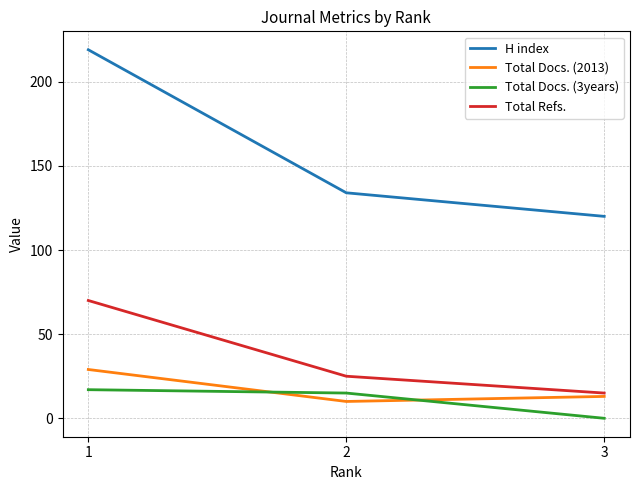

Between 1 and 3, which series saw the biggest shift?

H index